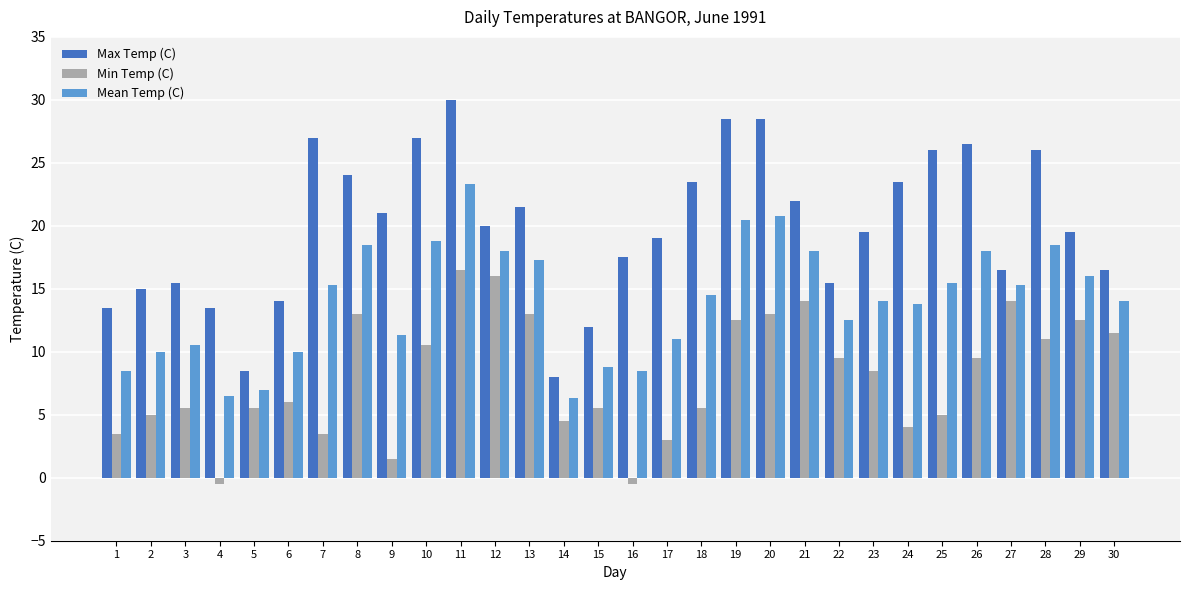

True or false: Min Temp (C) has a value of 5.0 at 2.

True